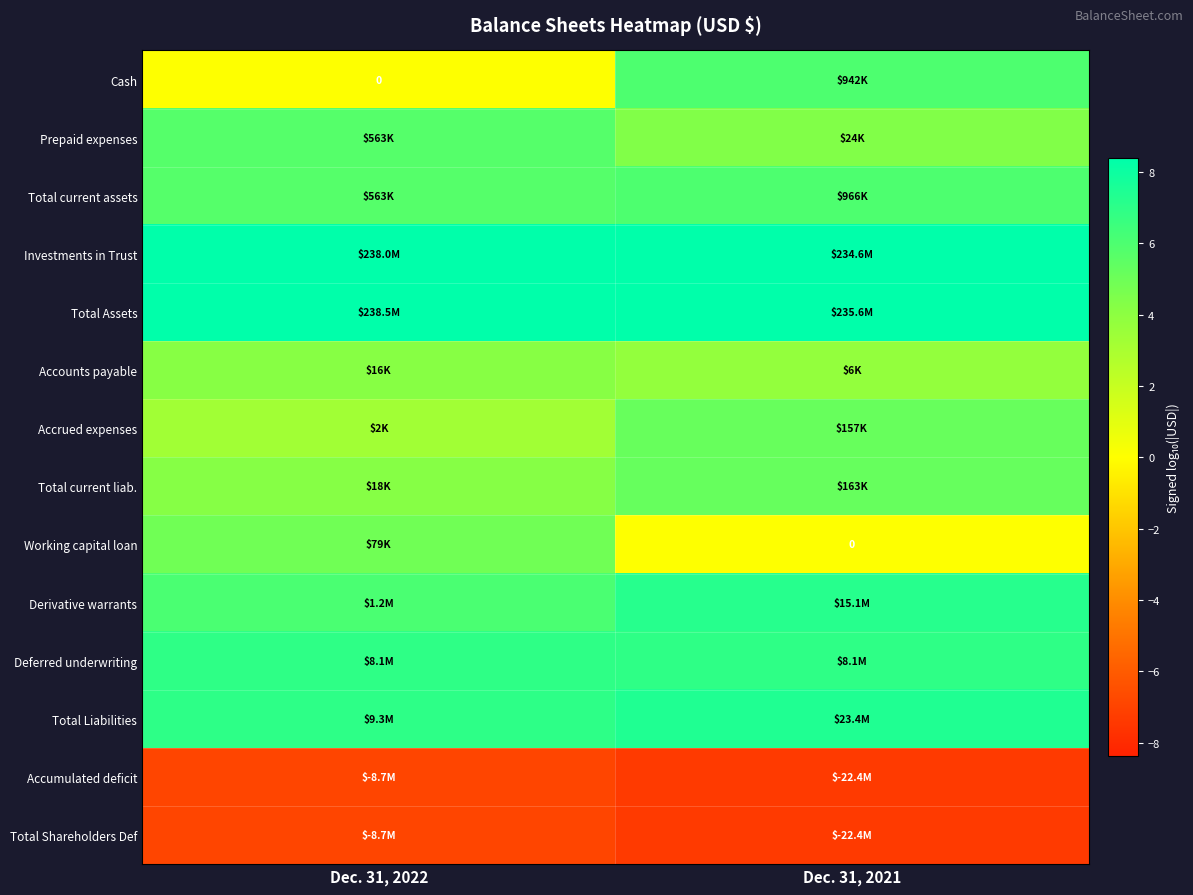

The value of Deferred underwriting at Dec. 31, 2021 is 10.5. True or false?

False